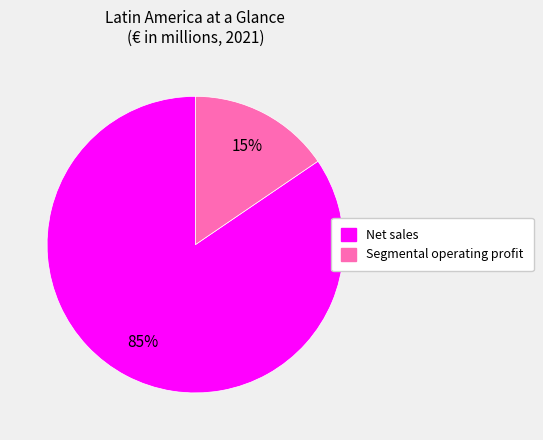

Which has a higher value, Net sales or Segmental operating profit?

Net sales